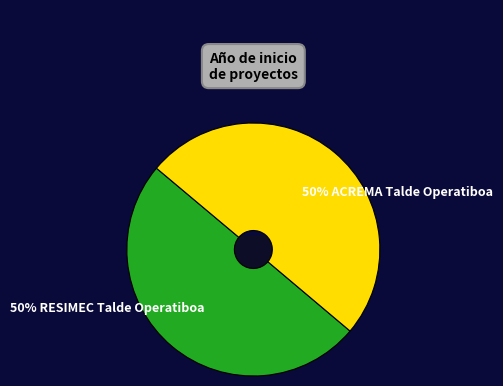

Which has a higher value, RESIMEC Talde Operatiboa or ACREMA Talde Operatiboa?

ACREMA Talde Operatiboa